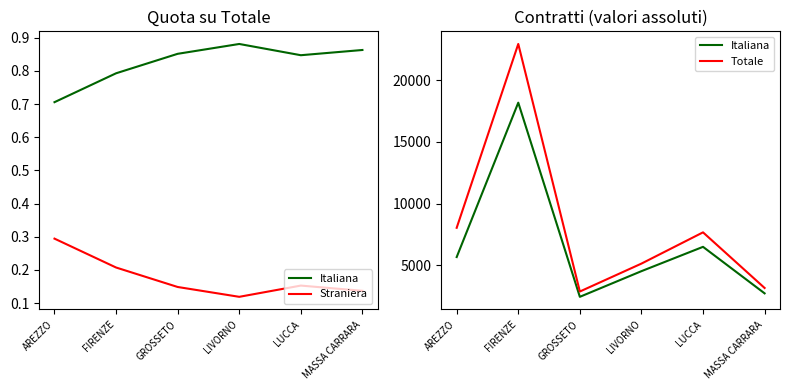

How many categories are shown in the chart?

6